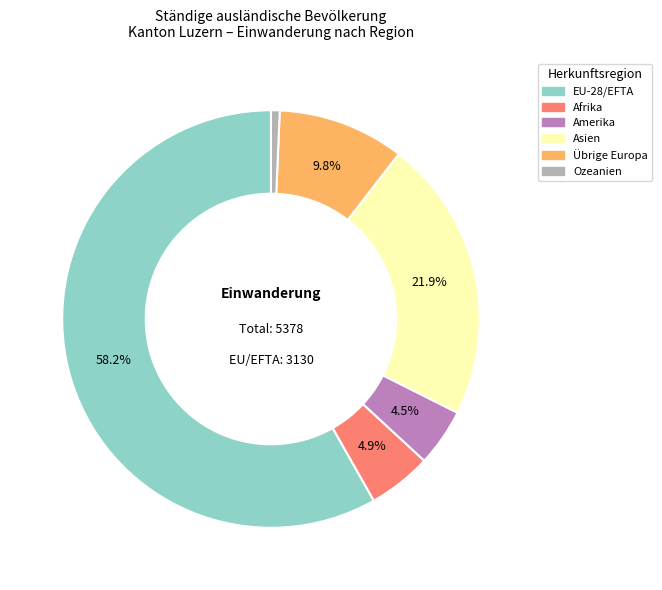

To the nearest percent, what portion does Übrige Europa represent?

10%